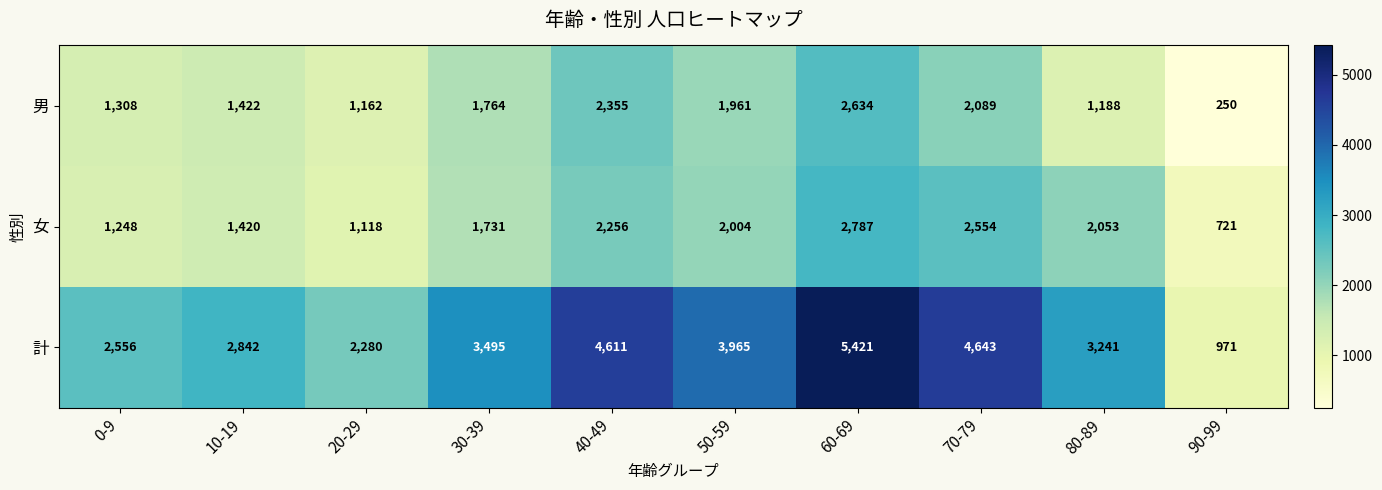

Reading left to right, list all the values displayed in this chart.

男: 0-9=1308	10-19=1422	20-29=1162	30-39=1764	40-49=2355	50-59=1961	60-69=2634	70-79=2089	80-89=1188	90-99=250
女: 0-9=1248	10-19=1420	20-29=1118	30-39=1731	40-49=2256	50-59=2004	60-69=2787	70-79=2554	80-89=2053	90-99=721
計: 0-9=2556	10-19=2842	20-29=2280	30-39=3495	40-49=4611	50-59=3965	60-69=5421	70-79=4643	80-89=3241	90-99=971